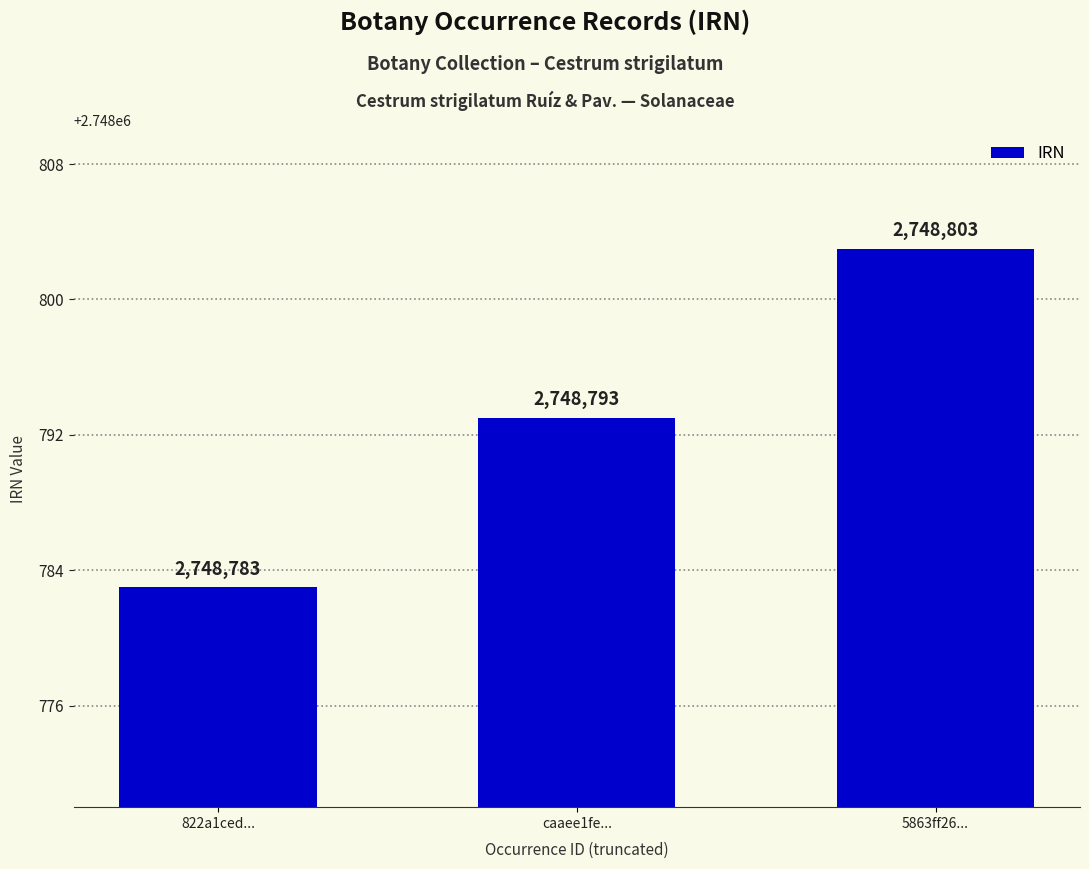

Reading left to right, what are all the values shown in this chart?

822a1ced...=2748783	caaee1fe...=2748793	5863ff26...=2748803